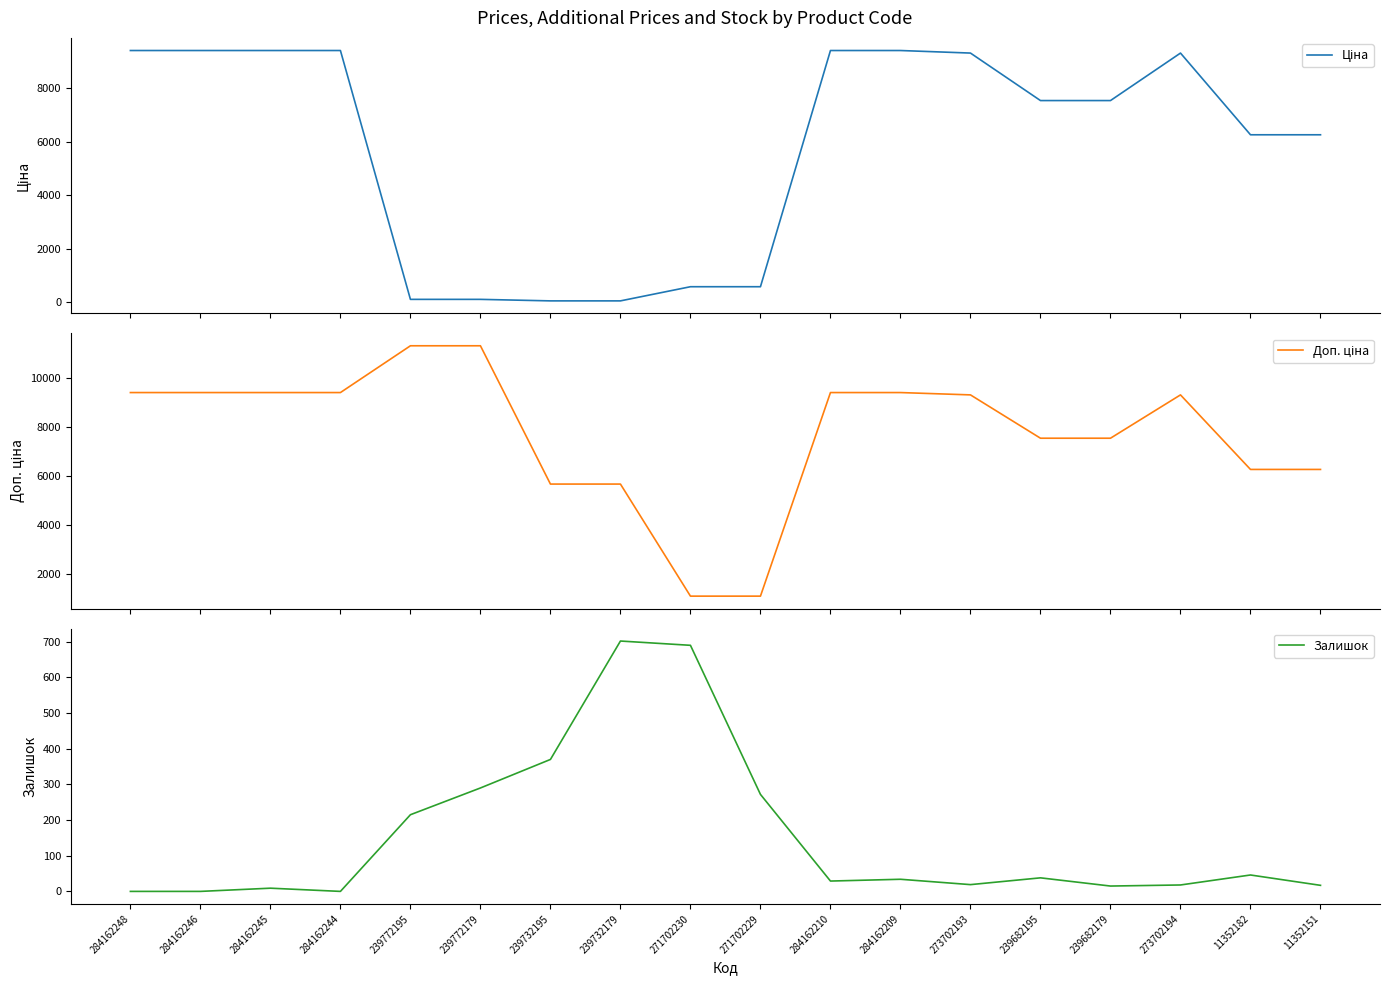

How many data points in Залишок are less than 34?

9